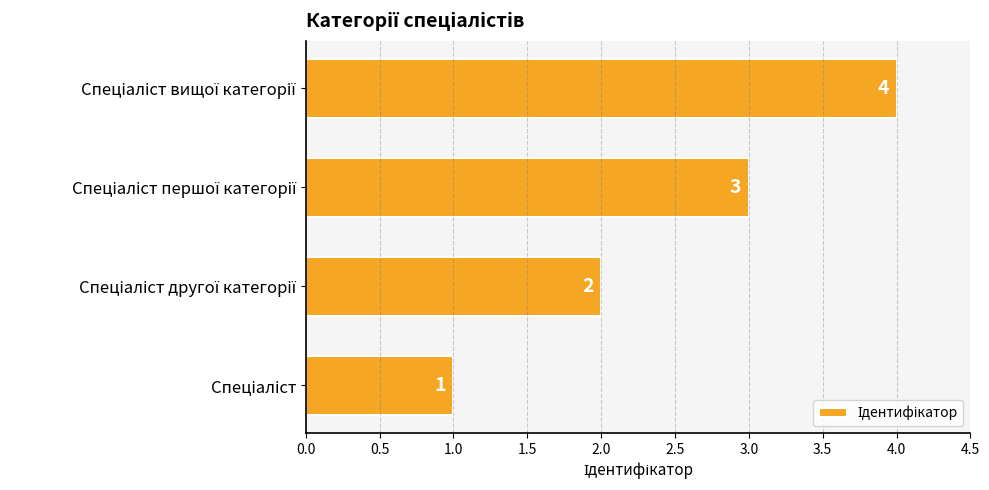

Does the chart contain stacked bars?

No